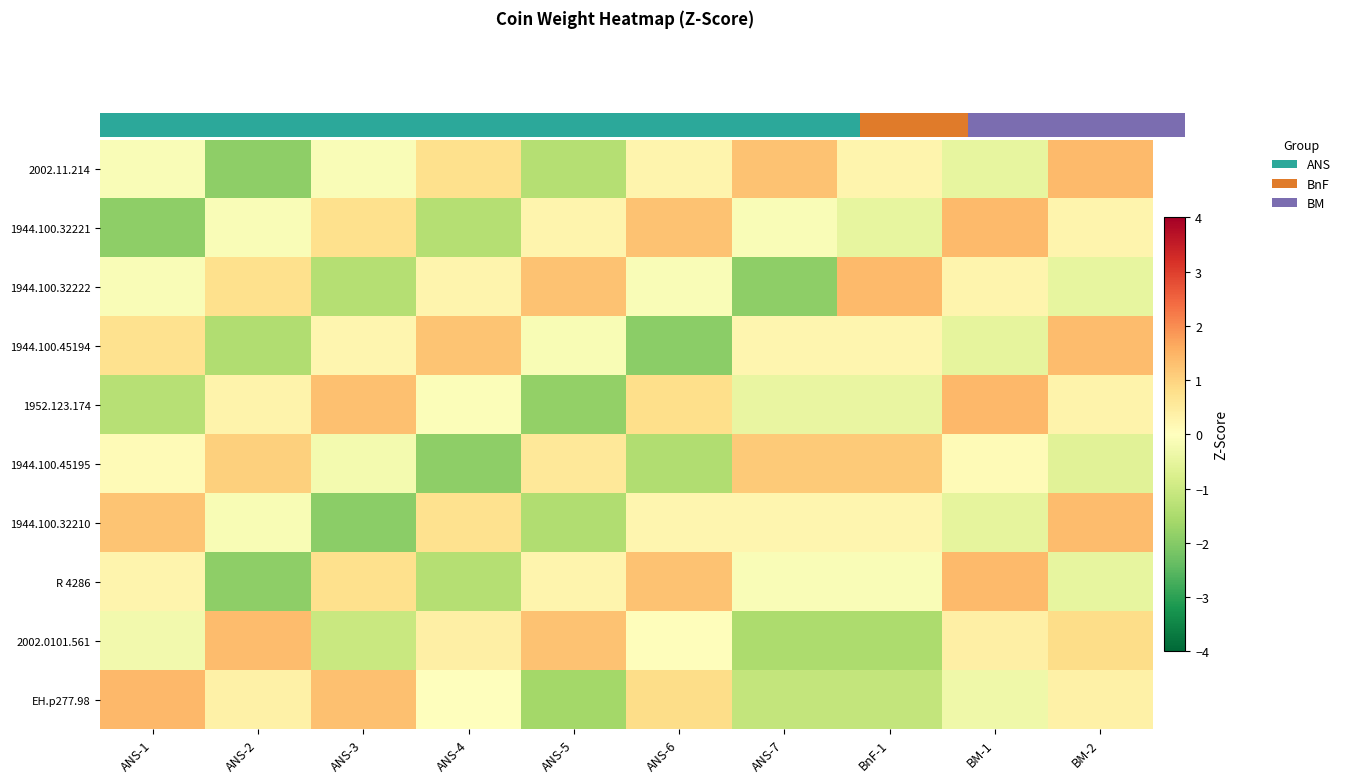

How many series are shown in this chart?

10